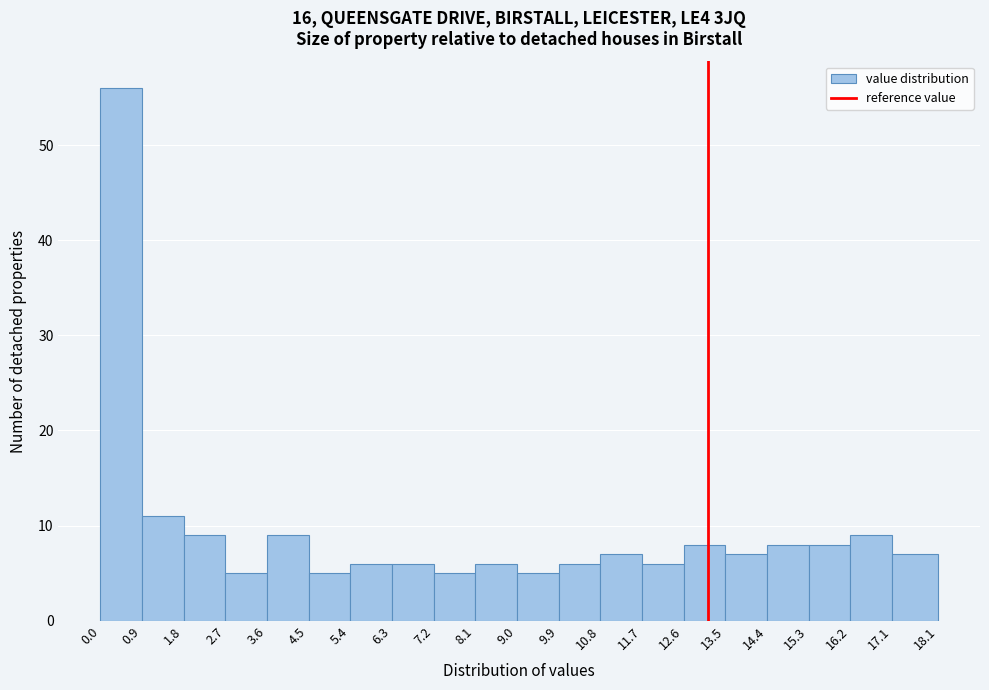

What is the height of the bar covering 16.2 to 17.1 on the x-axis? The values are not printed on the chart, so give them approximately, as read against the axis.

9